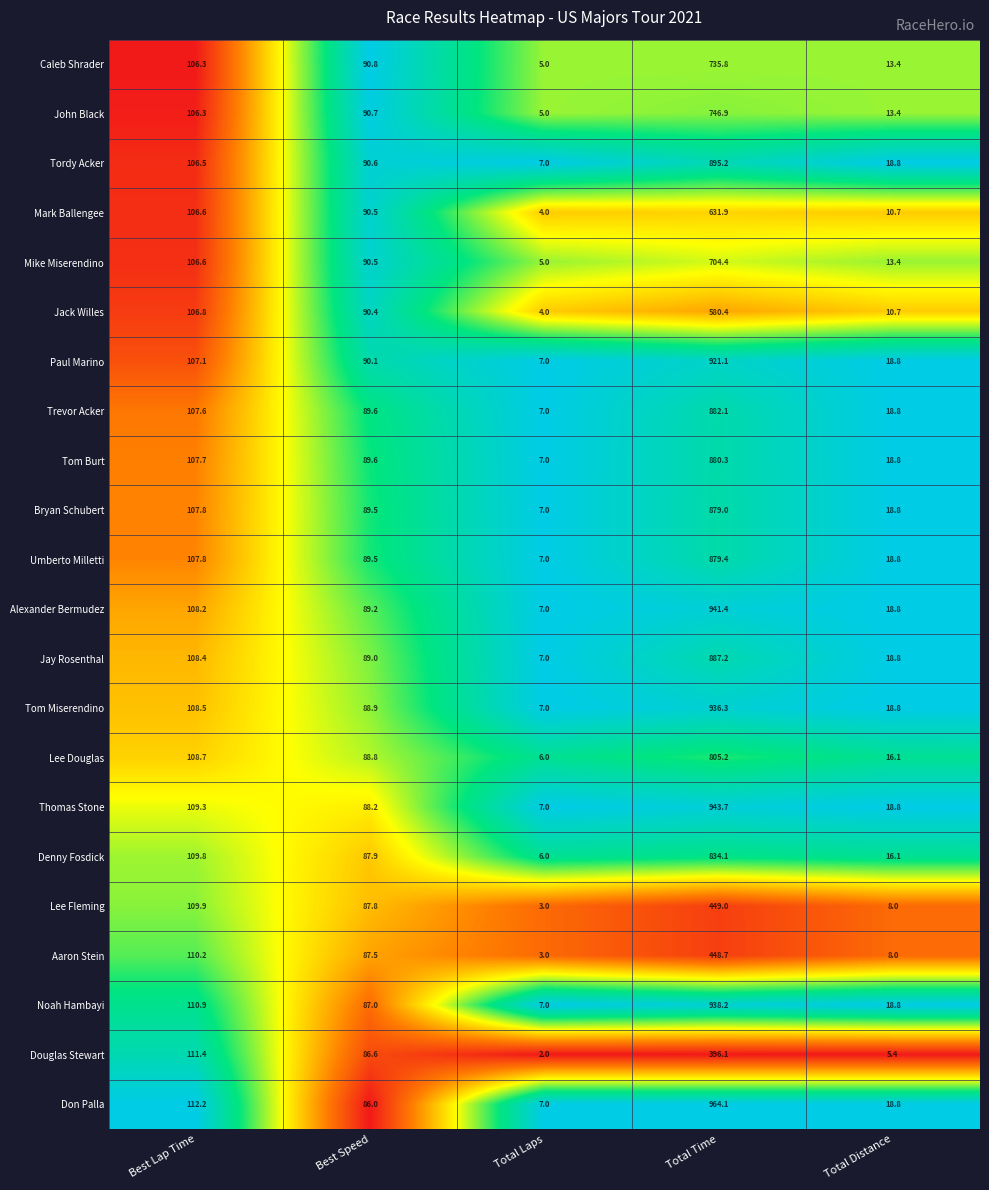

Where is Don Palla nearest to the value 485?

Best Lap Time